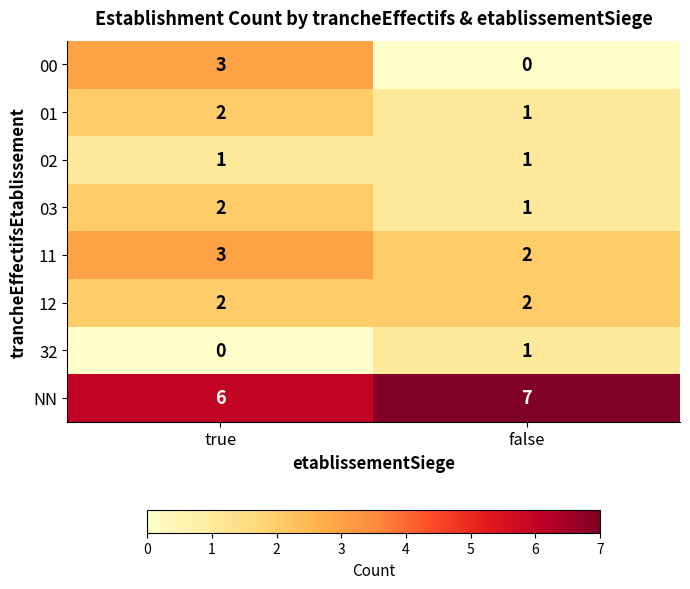

At which category is the sum across all series the highest?

true